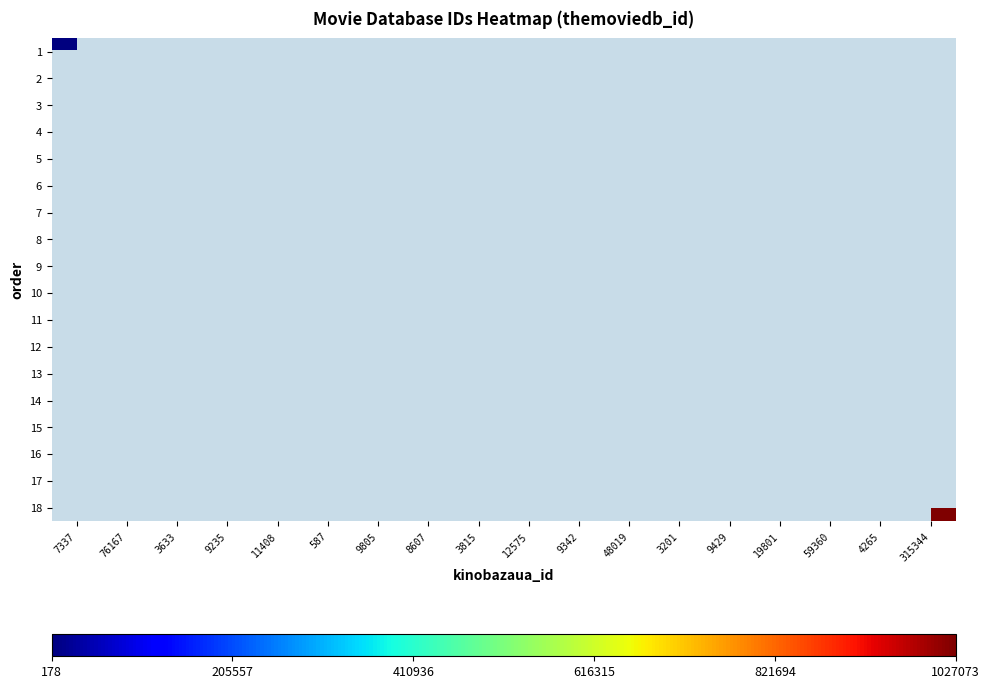

List the labels in order of 5 value, smallest first.

7337, 76167, 3633, 9235, 11408, 587, 9805, 8607, 3815, 12575, 9342, 48019, 3201, 9429, 19801, 59360, 4265, 315344